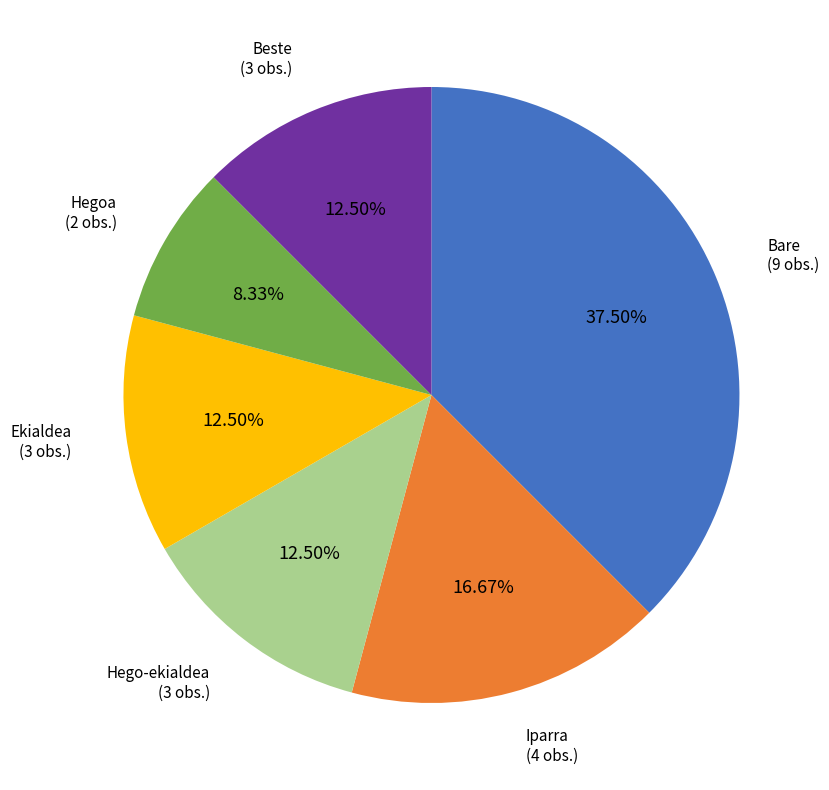

Is there any slice that represents more than half of the pie?

No